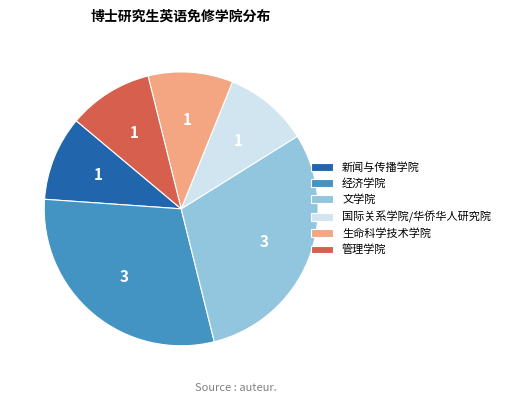

How many segments does this pie chart have?

6